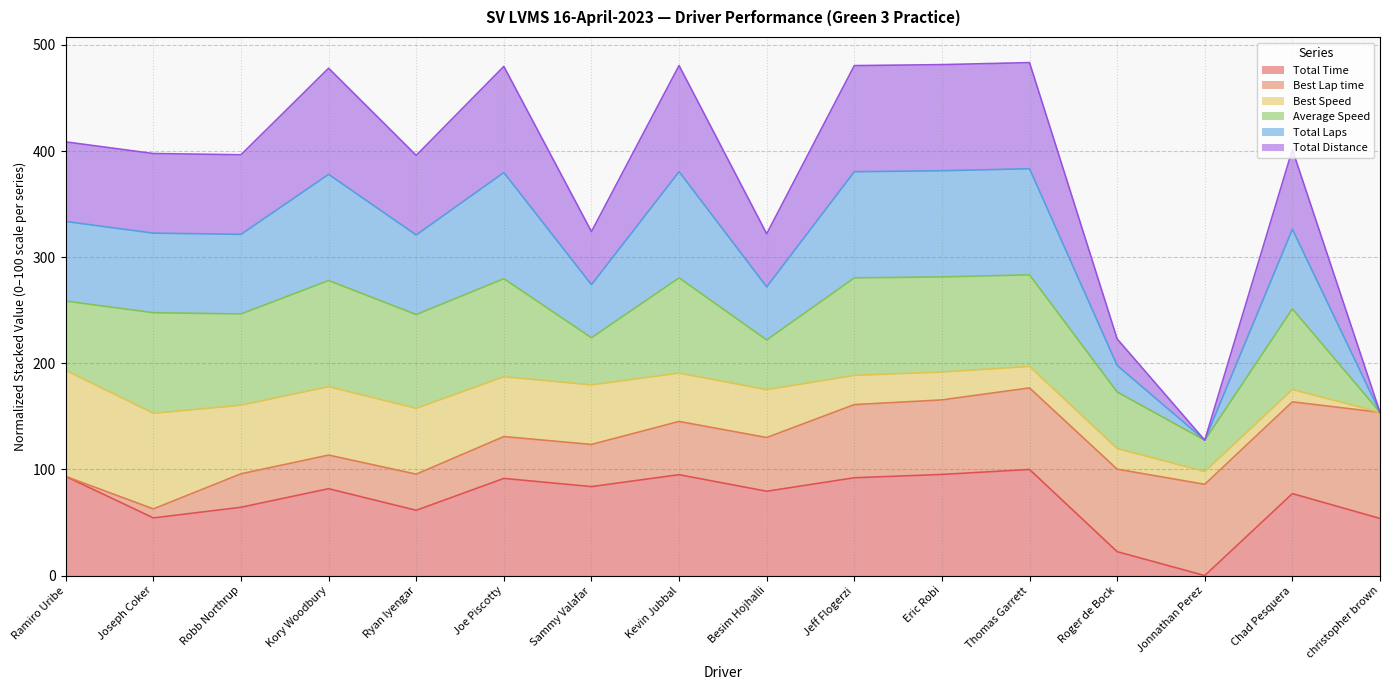

Does the chart have visible grid lines?

Yes